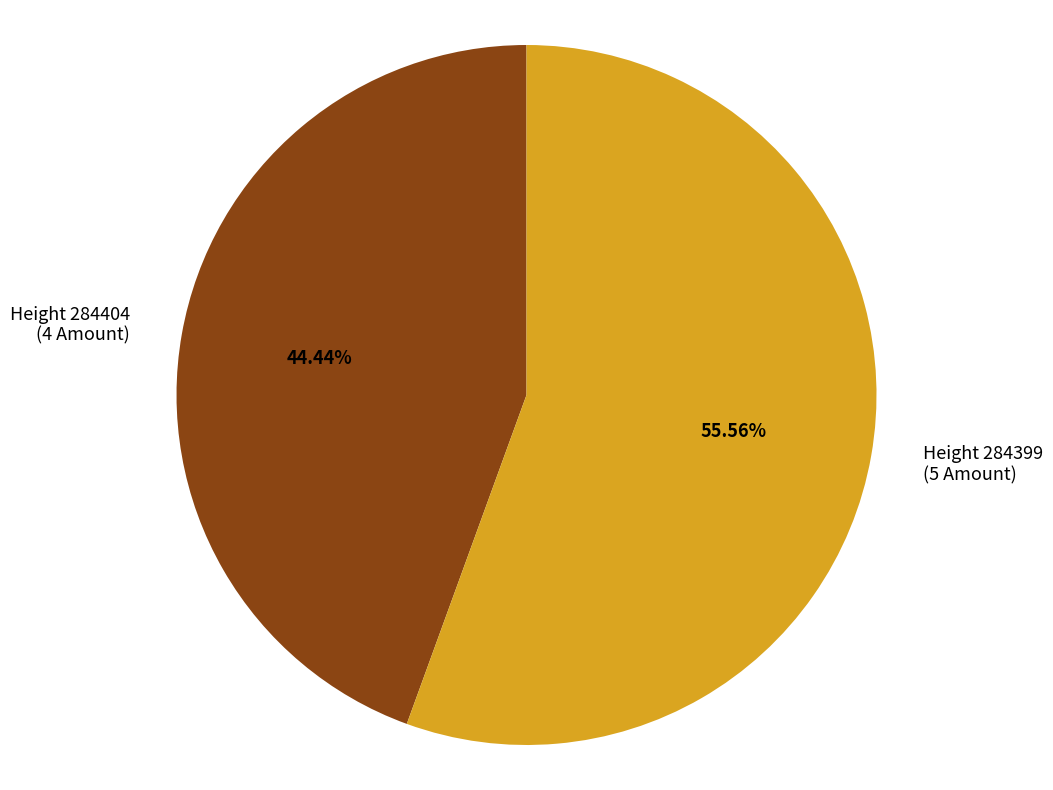

To the nearest percent, what is the average slice percentage?

50%